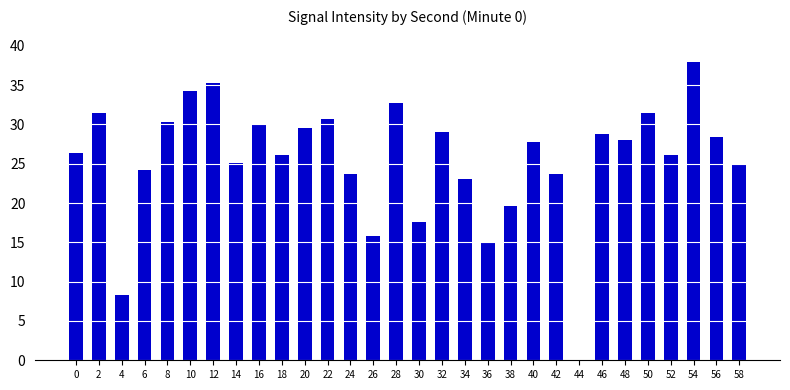

What is the sum of the values at 36 and 42?

38.8